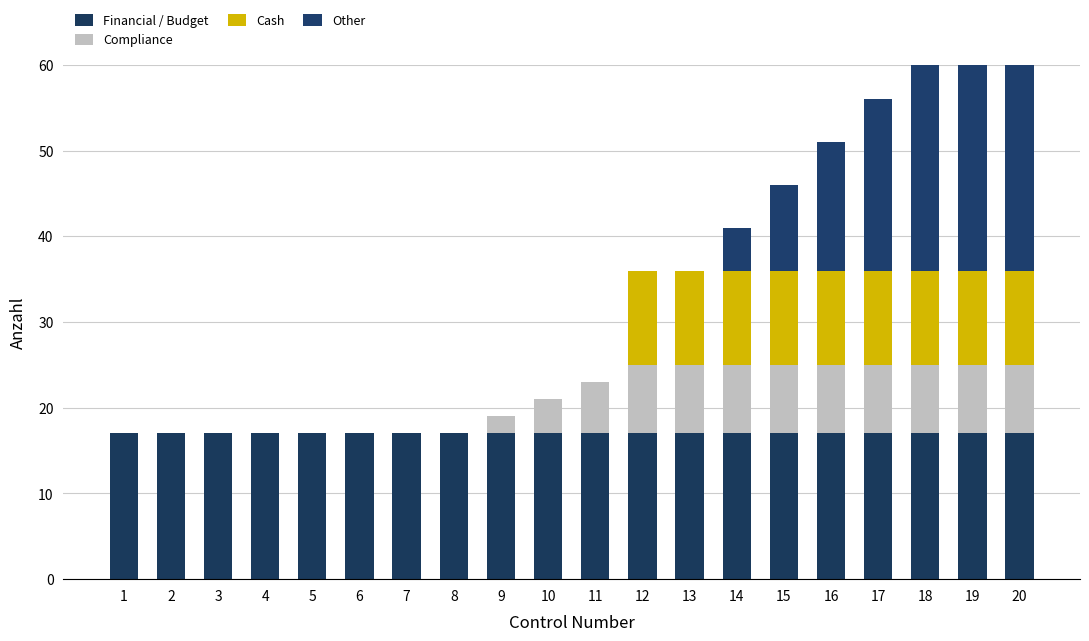

How many data points does each series have?

20